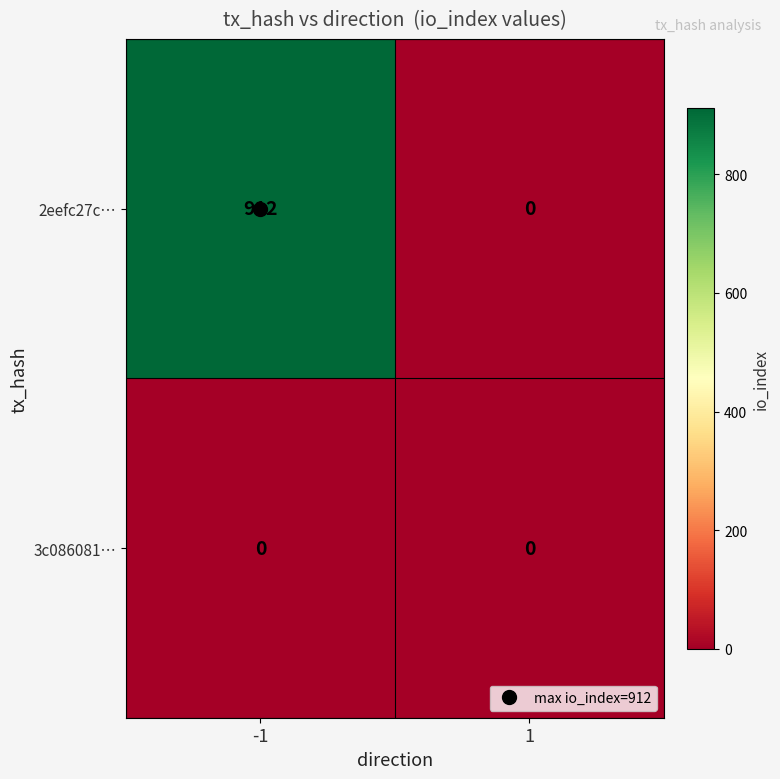

What is the sum of the 2eefc27c… values at -1 and 1?

912